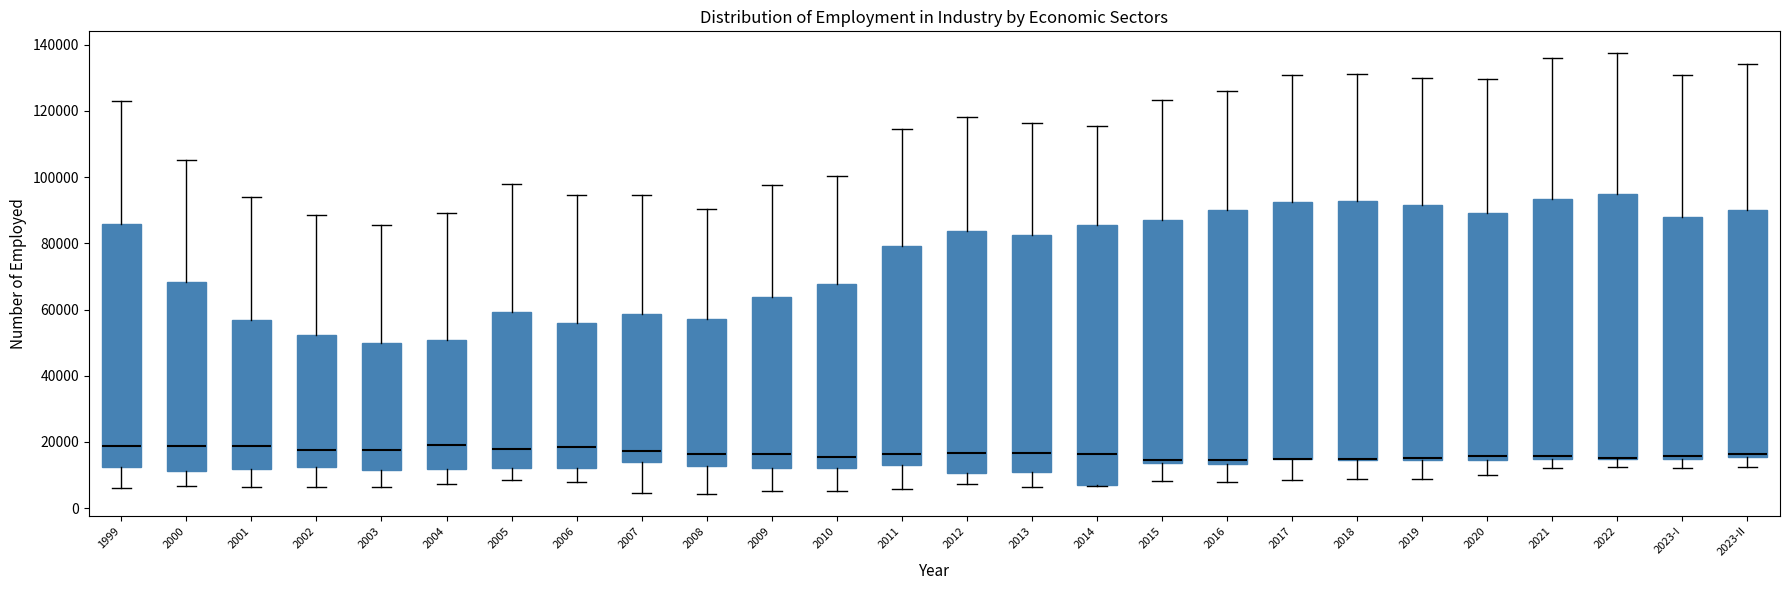

Where is the lower edge of the box for 2013 on the y-axis? The values are not printed on the chart, so give them approximately, as read against the axis.

10000